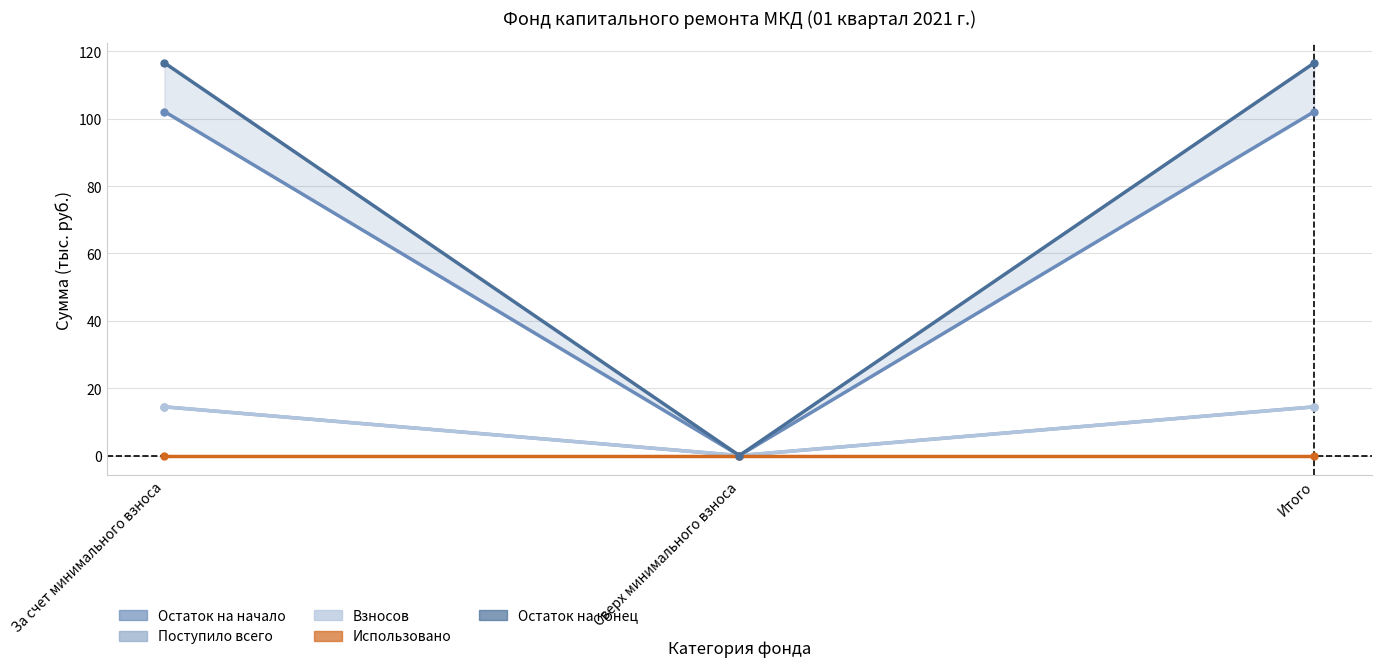

What is the average value of the Остаток на начало series?

68.1